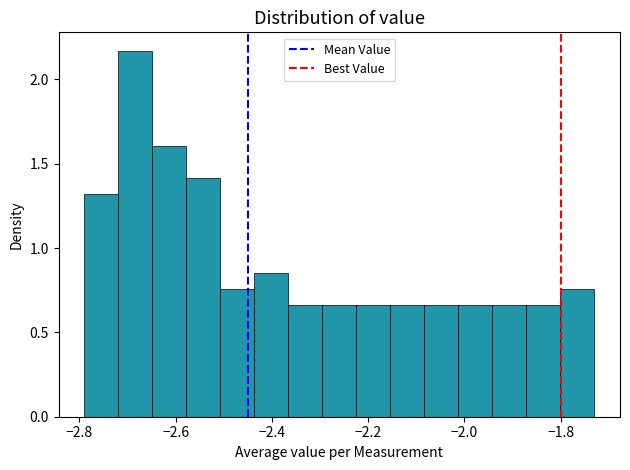

Read against the x-axis, roughly where is the centre of the tallest bar?

-2.68